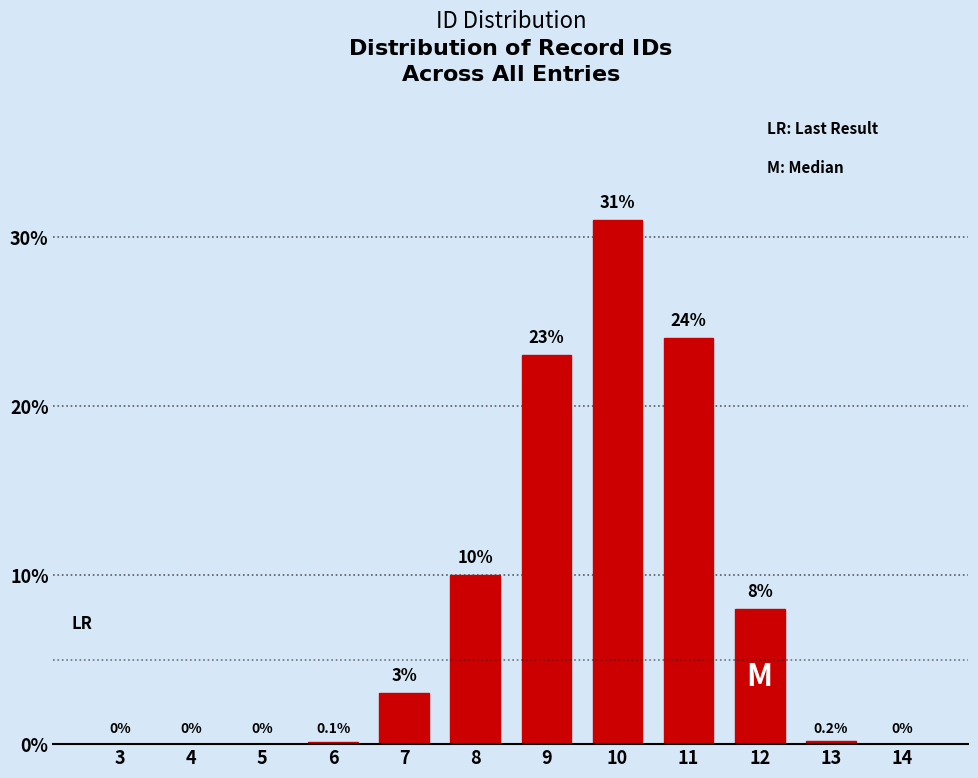

Reading right to left, list all the values displayed in this chart.

14=0.0	13=0.2	12=8.0	11=24.0	10=31.0	9=23.0	8=10.0	7=3.0	6=0.1	5=0.0	4=0.0	3=0.0